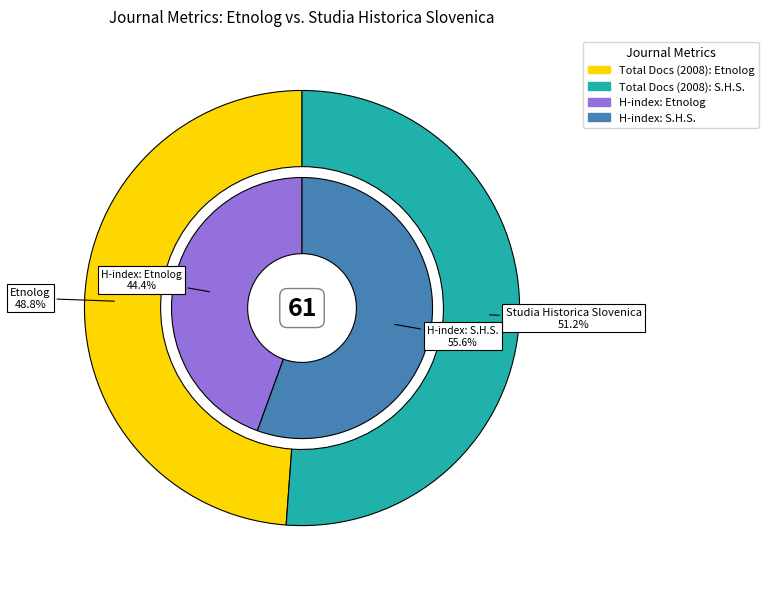

True or false: Studia Historica Slovenica accounts for 58% of the total.

False